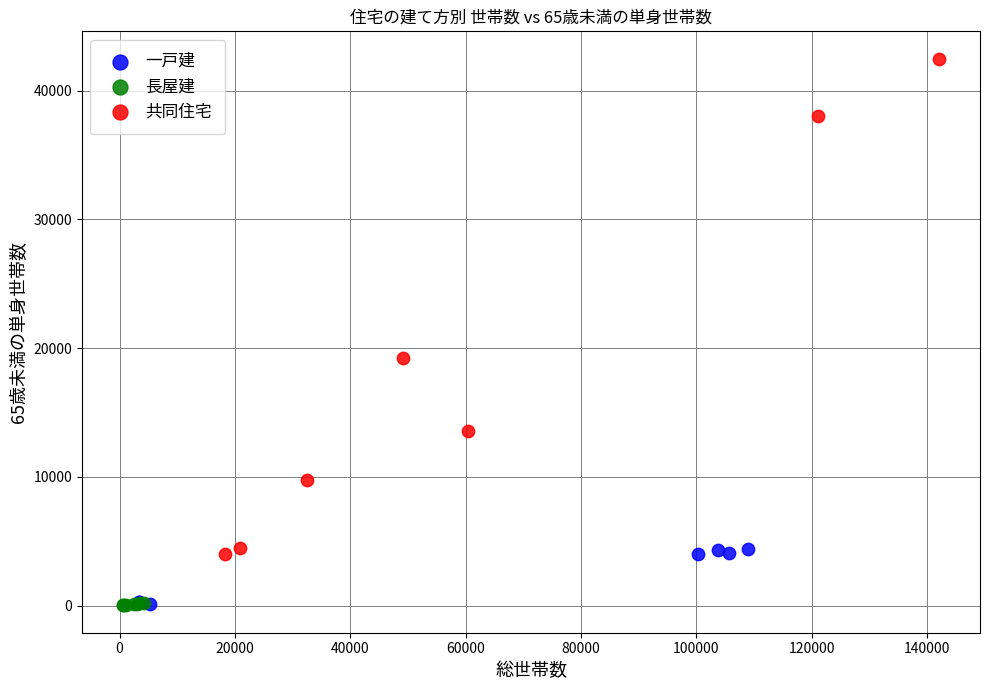

Which series has the largest Y range (max minus min)?

共同住宅